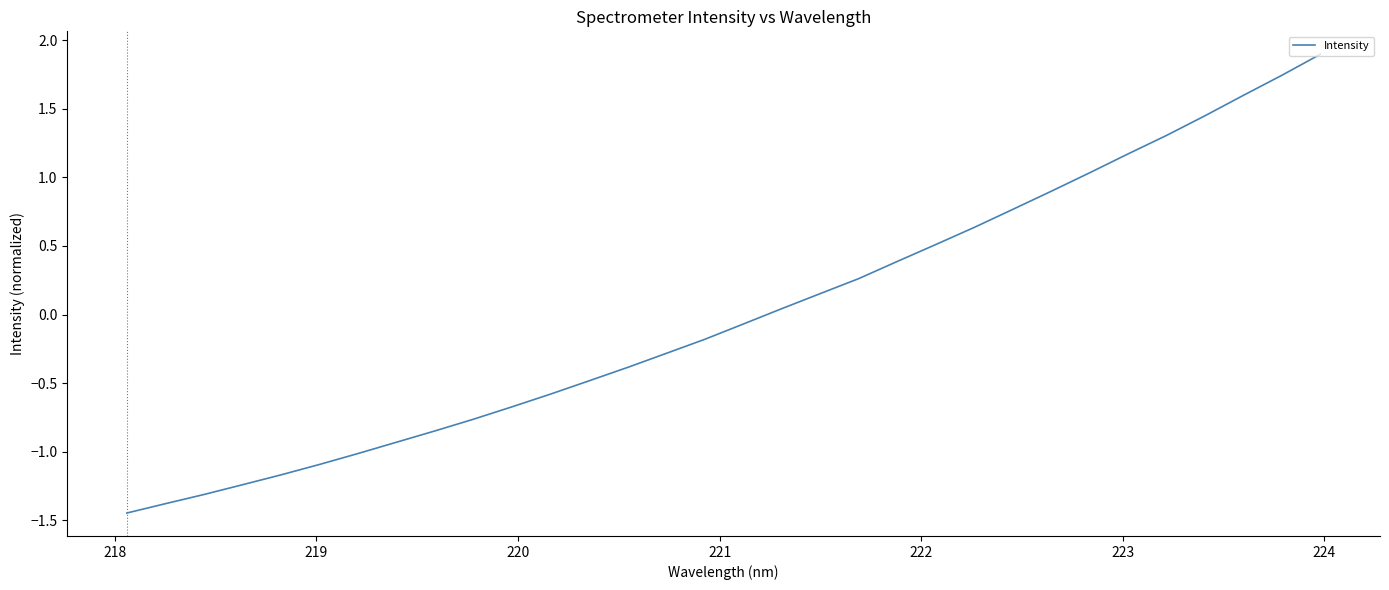

What is the greatest value displayed?

1.9